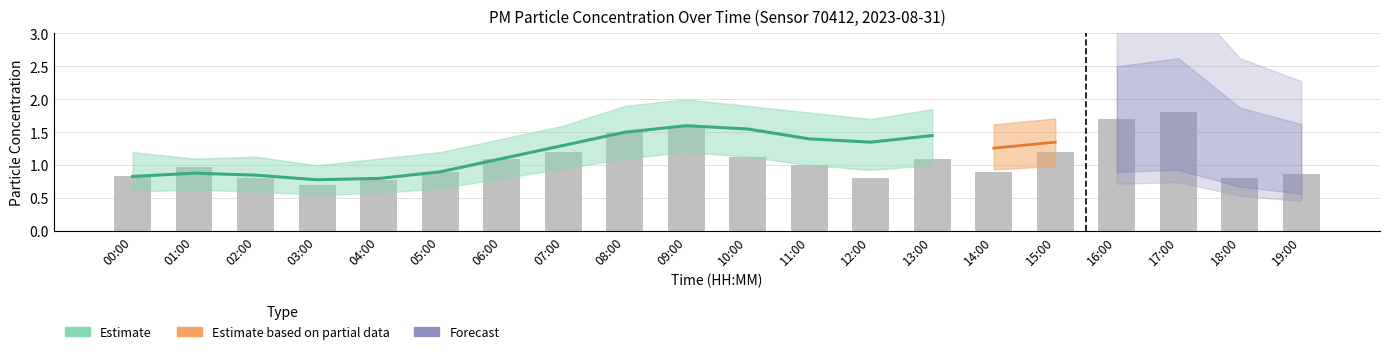

What is the maximum value shown in the chart?

1.8